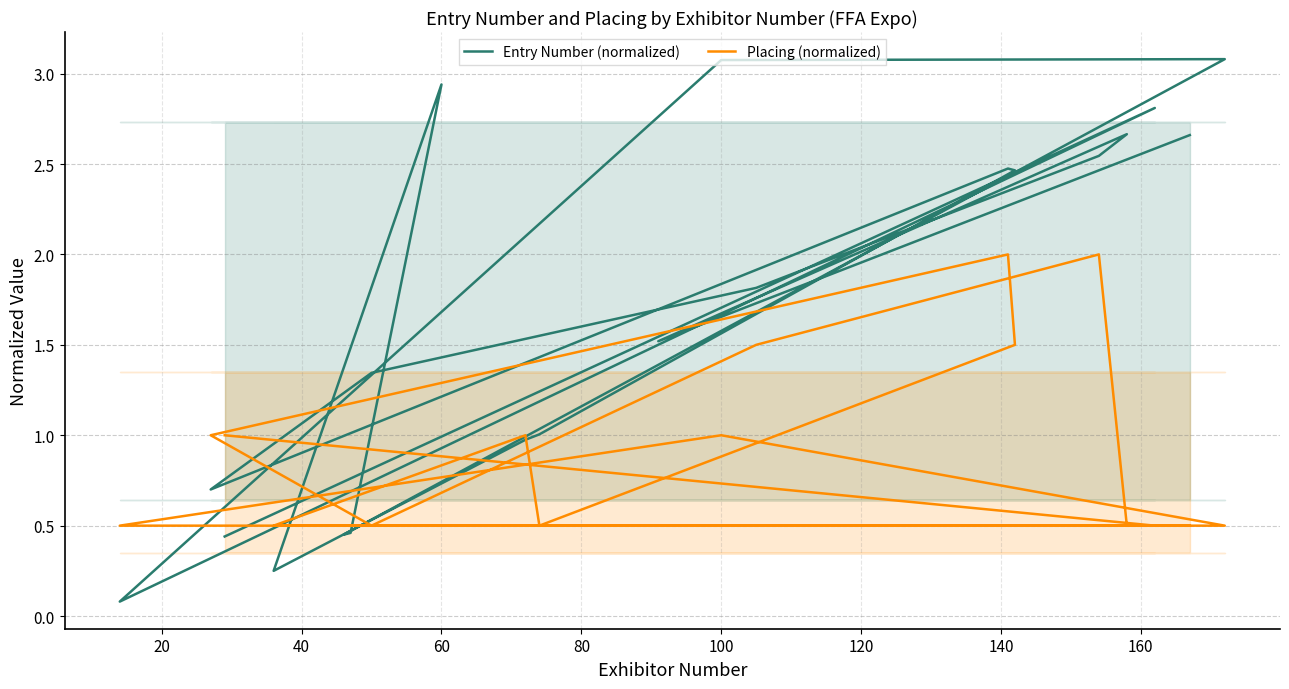

Count the number of data series in this chart.

2